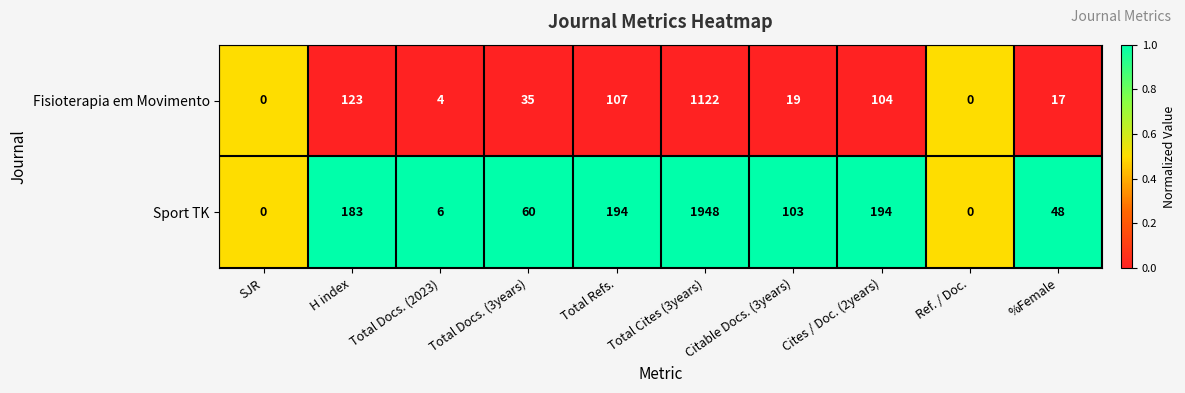

At which label does Sport TK first exceed 103?

H index